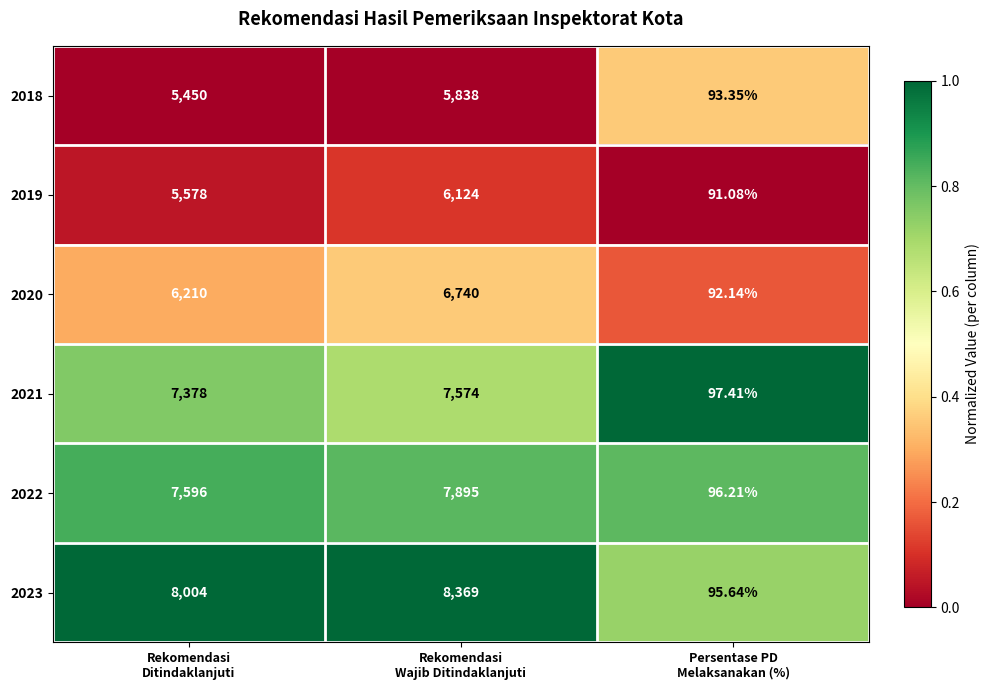

How many data points in 2020 are less than 6210?

1